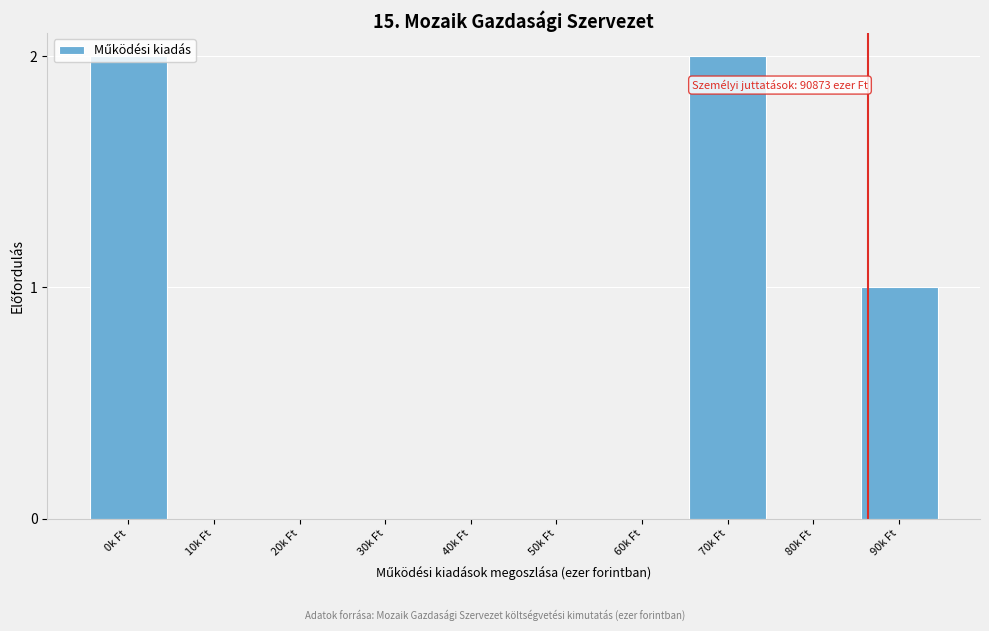

What is the change in value from 80k Ft to 90k Ft?

+1